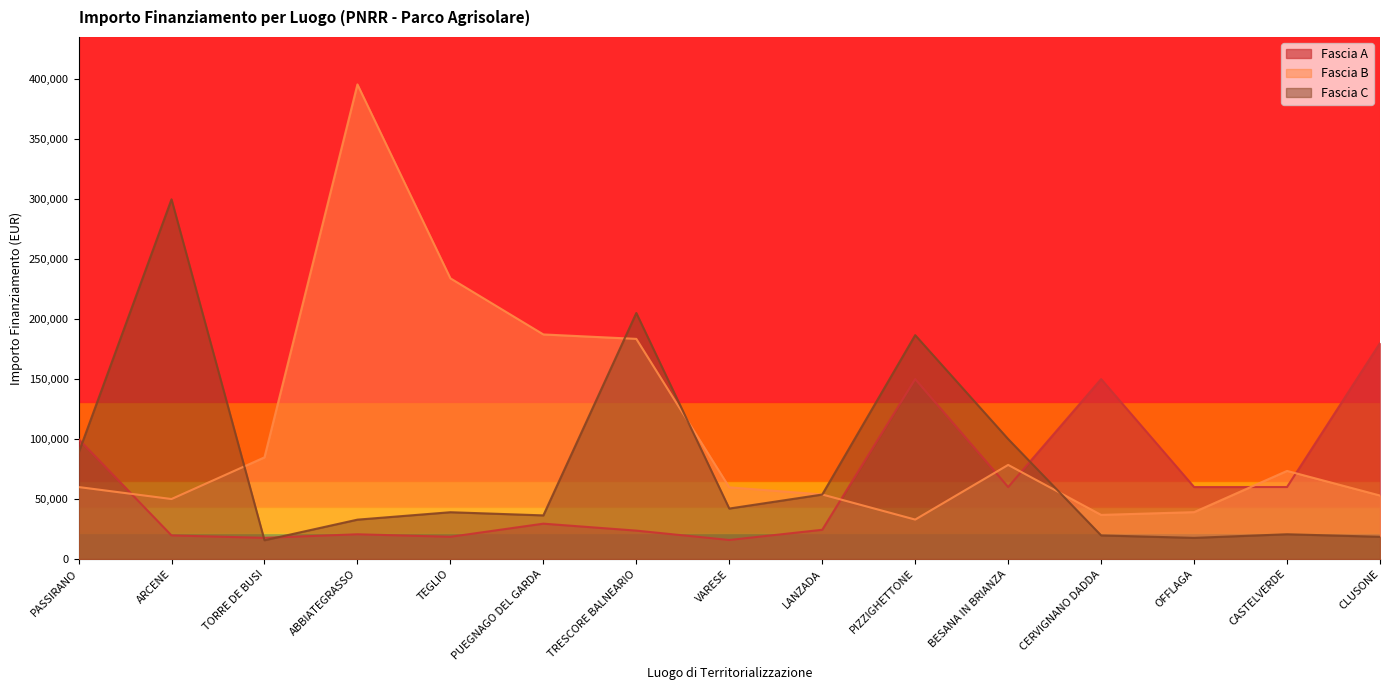

List the series in order of their peak value, highest first.

Fascia B, Fascia C, Fascia A